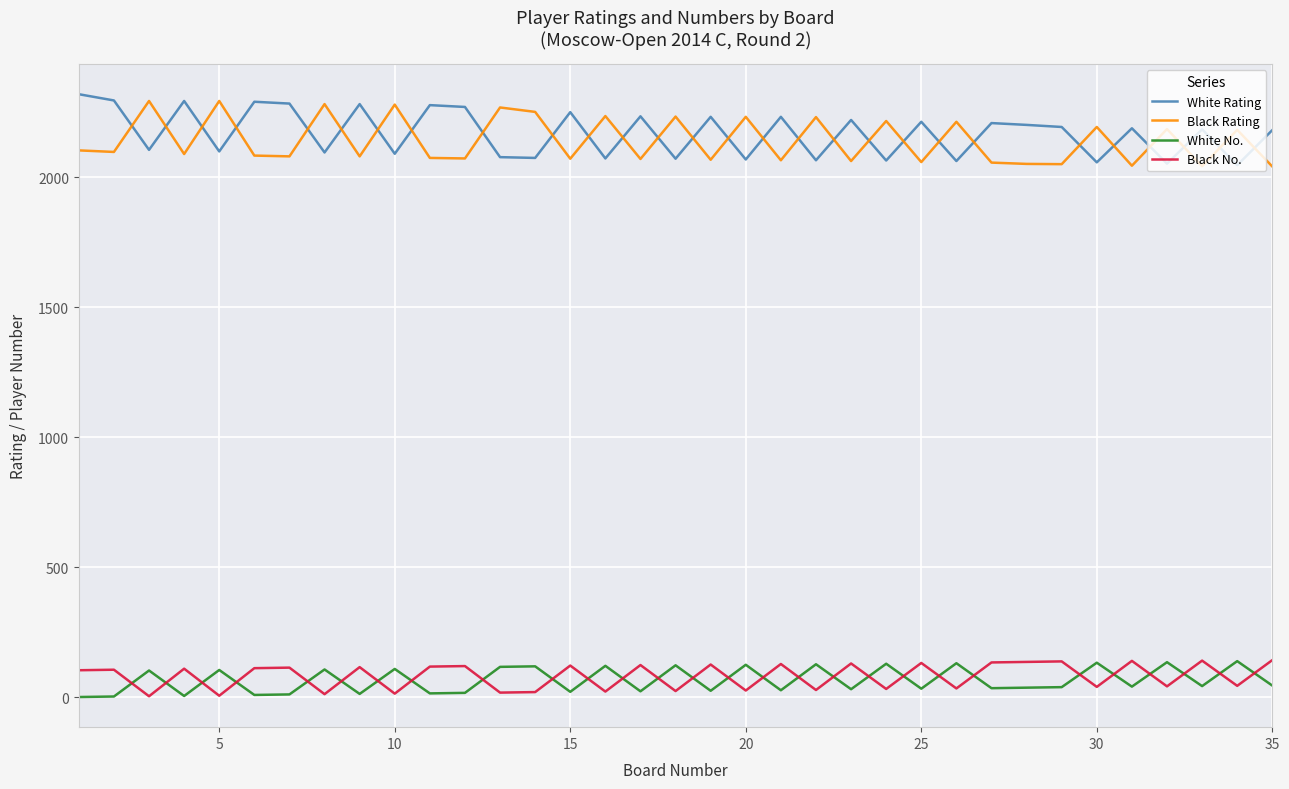

What is the difference between the maximum and minimum values in the Black No. series?

139